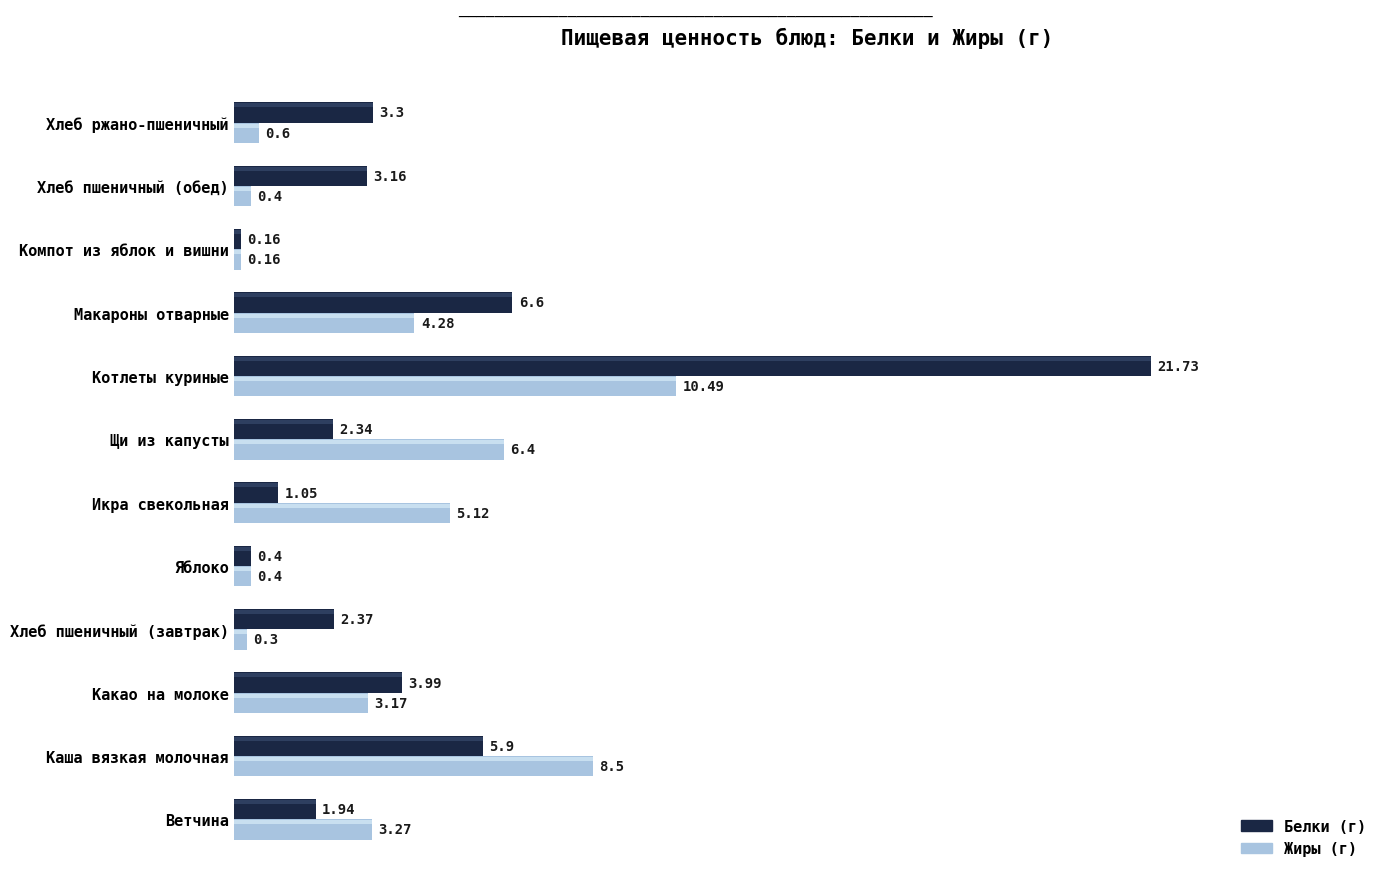

Reading left to right, what are all the values shown in this chart?

Белки: 1.9	5.9	4.0	2.4	0.4	1.1	2.3	21.7	6.6	0.2	3.2	3.3
Жиры: 3.3	8.5	3.2	0.3	0.4	5.1	6.4	10.5	4.3	0.2	0.4	0.6